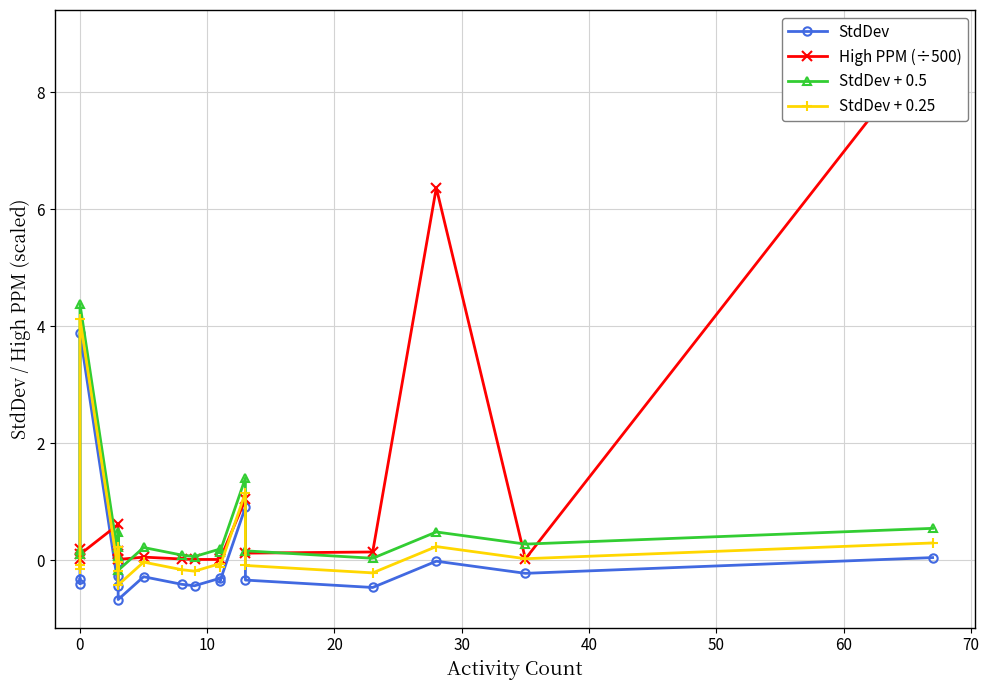

Between 70 and 13, which is larger?

13